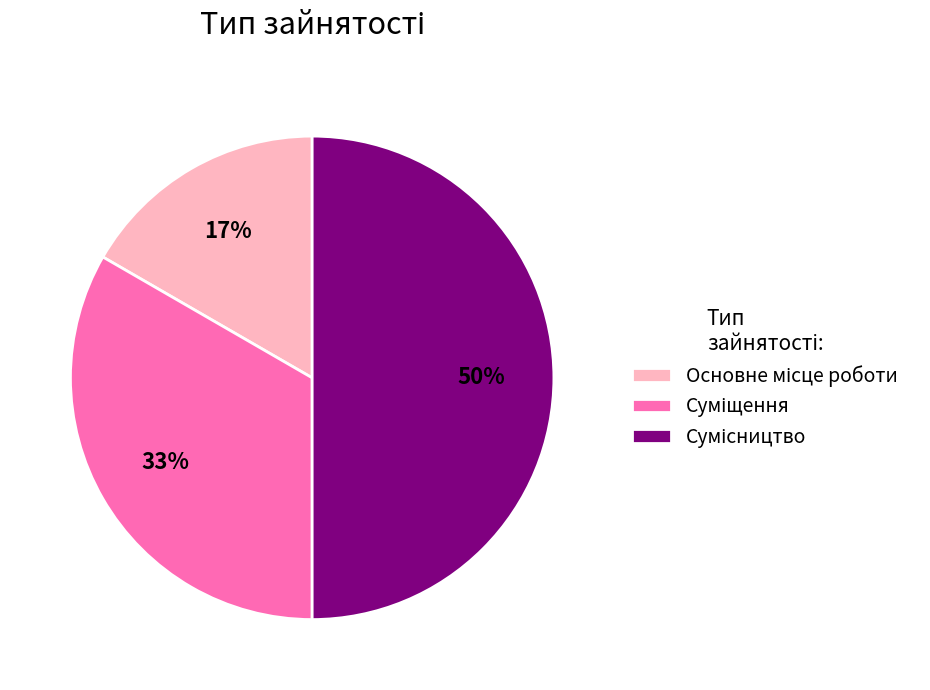

To the nearest percent, what is the difference between the largest and smallest slice percentages?

33%